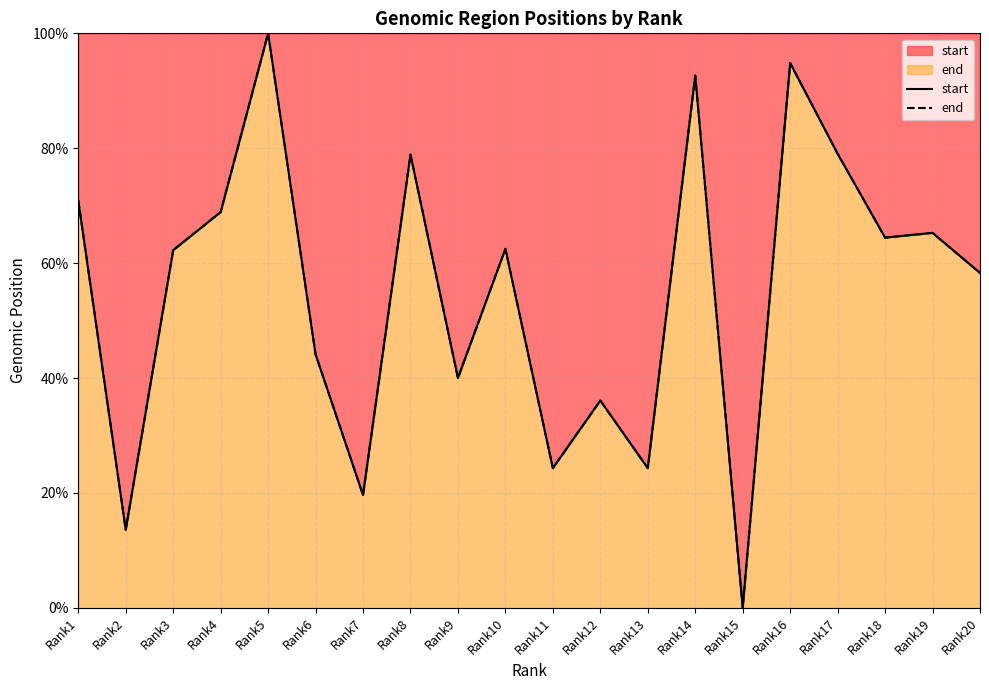

List the series in order of their peak value, lowest first.

start, end